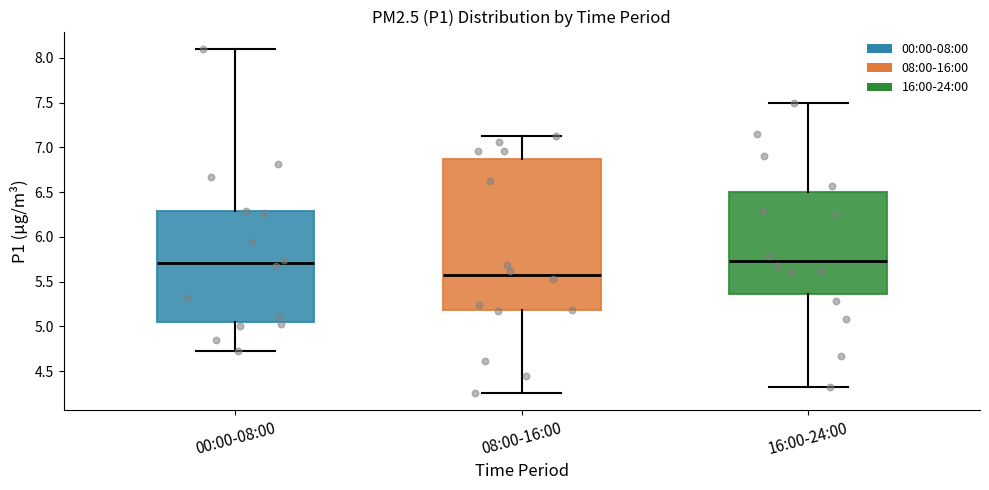

Where is the lower edge of the box for 00:00-08:00 on the y-axis? The values are not printed on the chart, so give them approximately, as read against the axis.

5.05